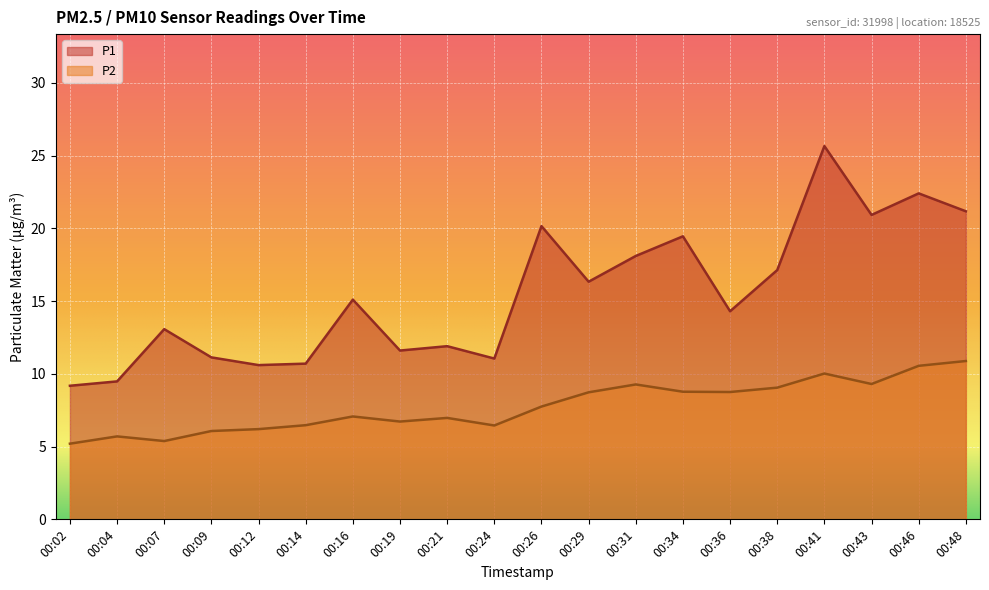

What is the smallest value displayed?

5.2